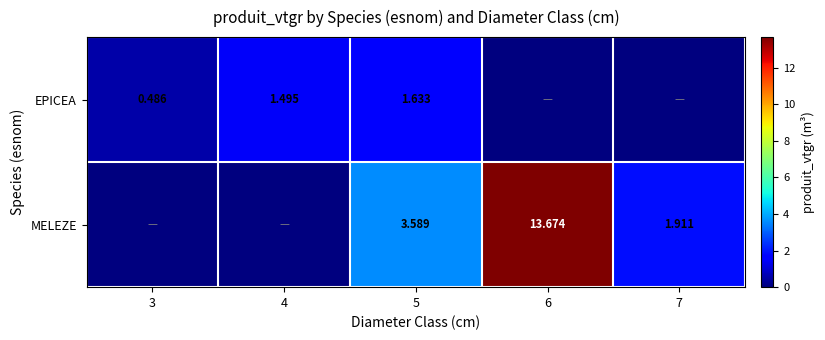

How many values in EPICEA are above zero?

3